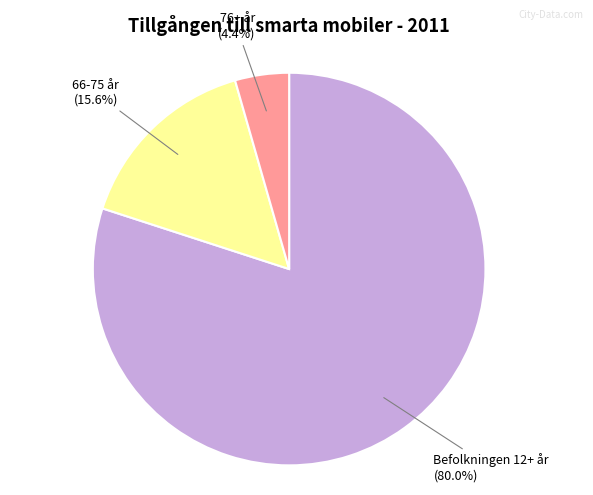

Is there a majority slice in this chart?

Yes